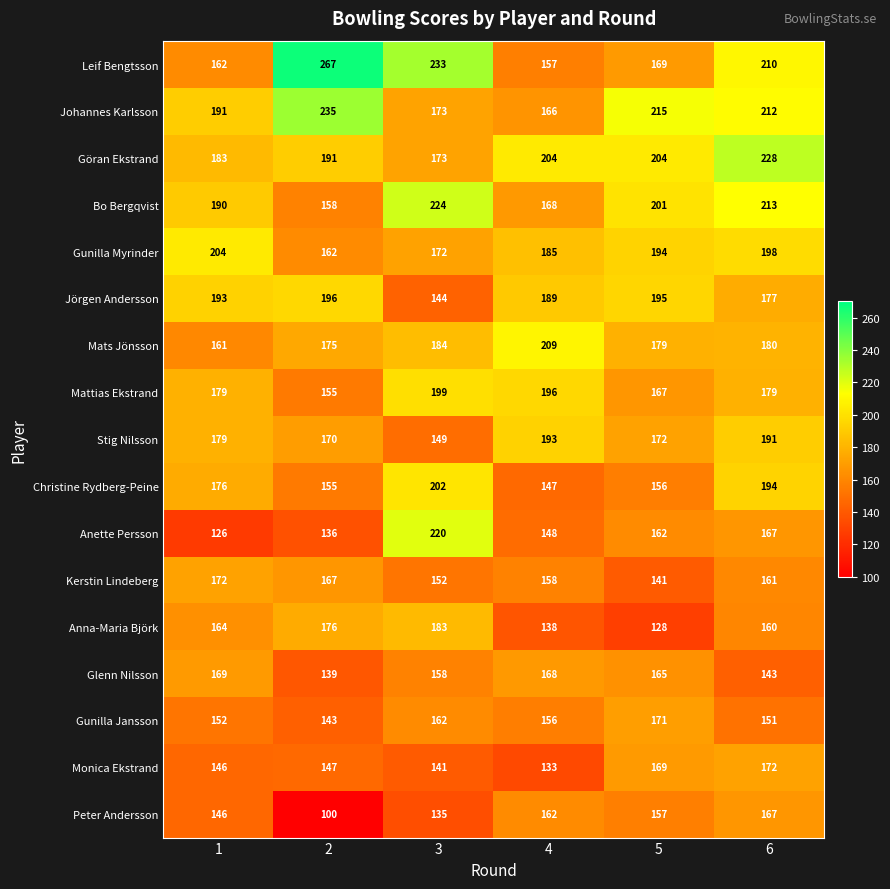

At which label does Johannes Karlsson reach its minimum?

4